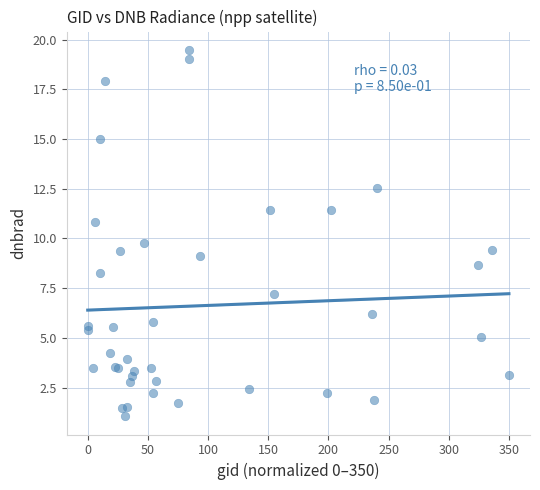

What Y value in the scatter plot is closest to 10?

9.8